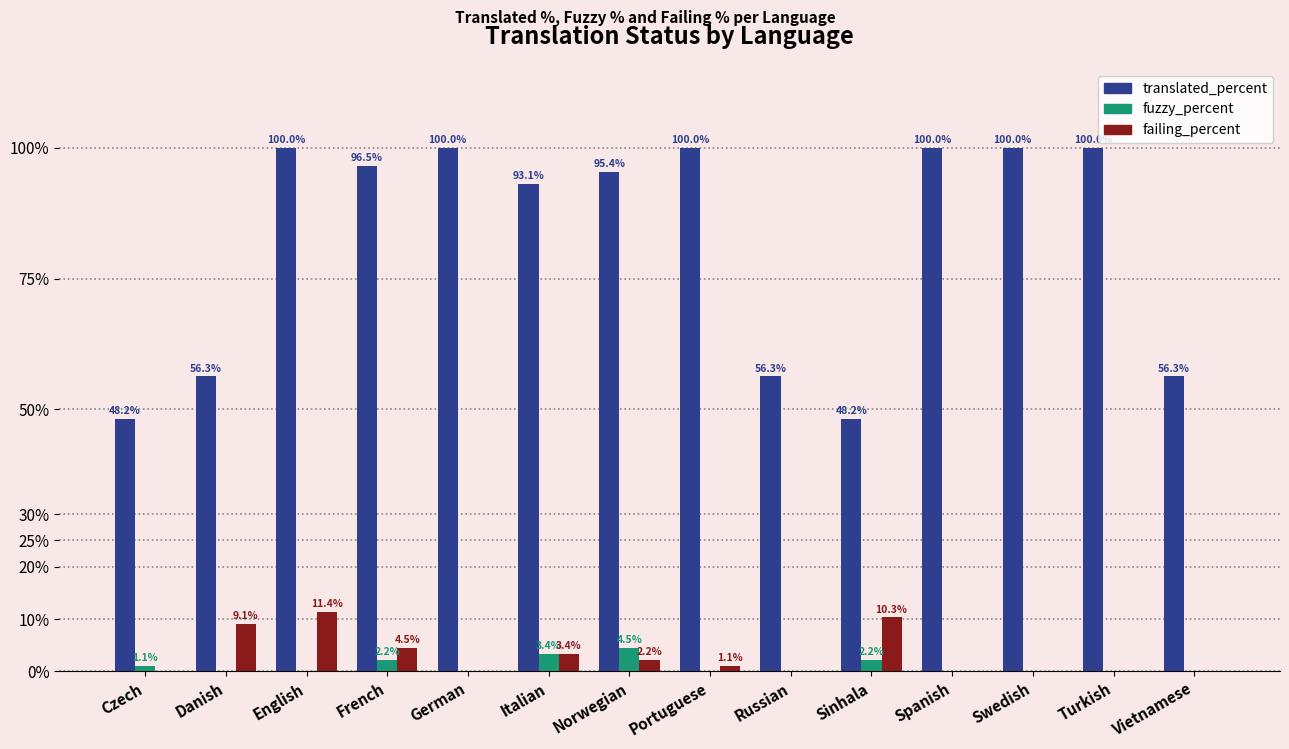

Reading left to right, transcribe all the data shown in this chart.

translated_percent: Czech=48.2	Danish=56.3	English=100.0	French=96.5	German=100.0	Italian=93.1	Norwegian=95.4	Portuguese=100.0	Russian=56.3	Sinhala=48.2	Spanish=100.0	Swedish=100.0	Turkish=100.0	Vietnamese=56.3
fuzzy_percent: Czech=1.1	Danish=0.0	English=0.0	French=2.2	German=0.0	Italian=3.4	Norwegian=4.5	Portuguese=0.0	Russian=0.0	Sinhala=2.2	Spanish=0.0	Swedish=0.0	Turkish=0.0	Vietnamese=0.0
failing_percent: Czech=0.0	Danish=9.1	English=11.4	French=4.5	German=0.0	Italian=3.4	Norwegian=2.2	Portuguese=1.1	Russian=0.0	Sinhala=10.3	Spanish=0.0	Swedish=0.0	Turkish=0.0	Vietnamese=0.0